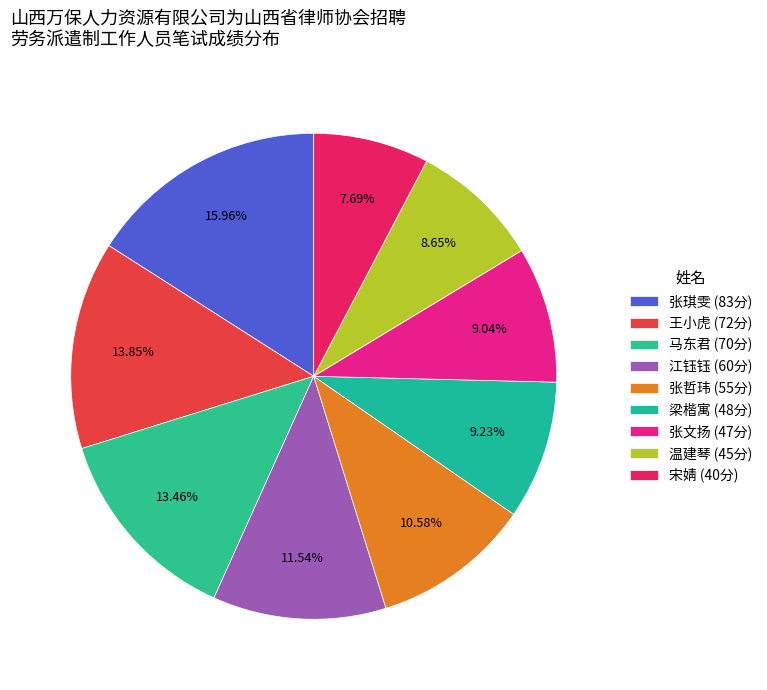

To the nearest percent, what is the average slice percentage?

11%